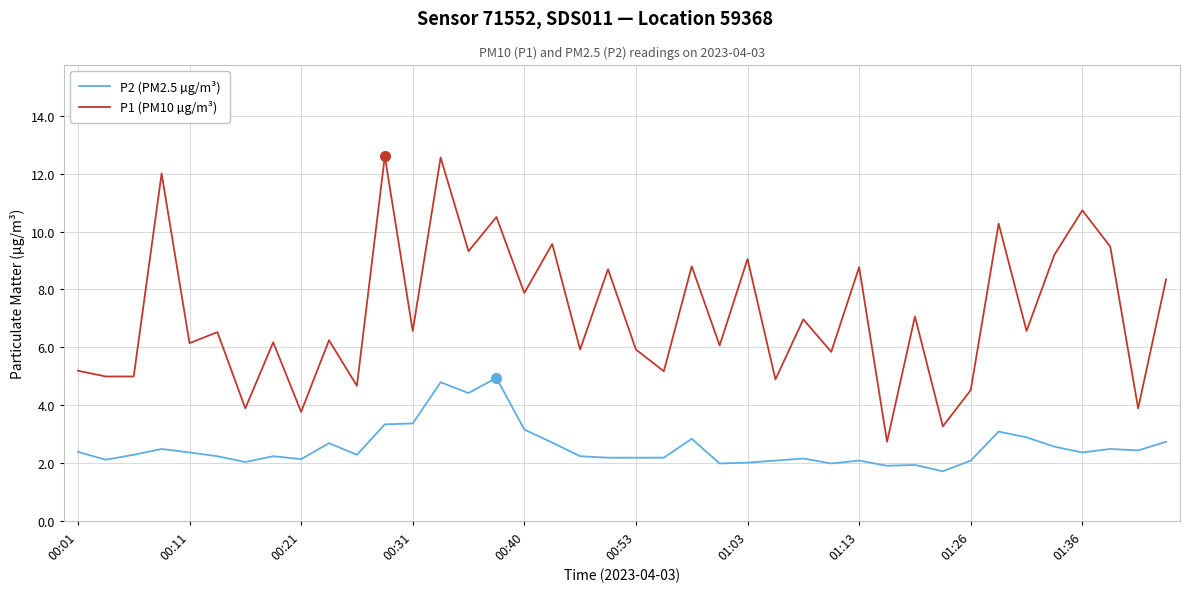

True or false: P2 (PM2.5 µg/m³) and P1 (PM10 µg/m³) intersect in this chart.

False